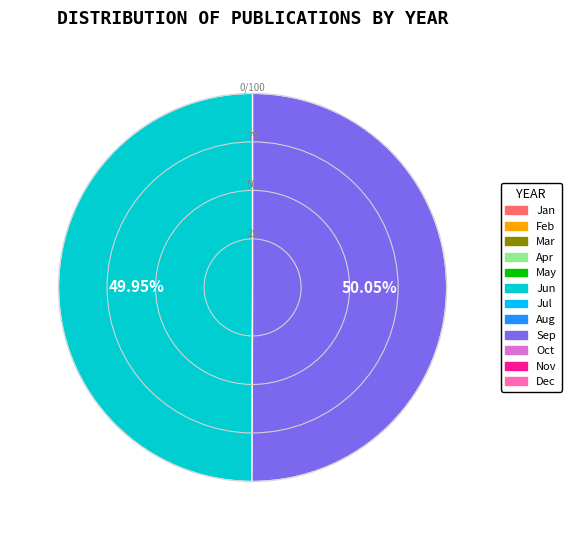

How many slices are in this pie chart?

2